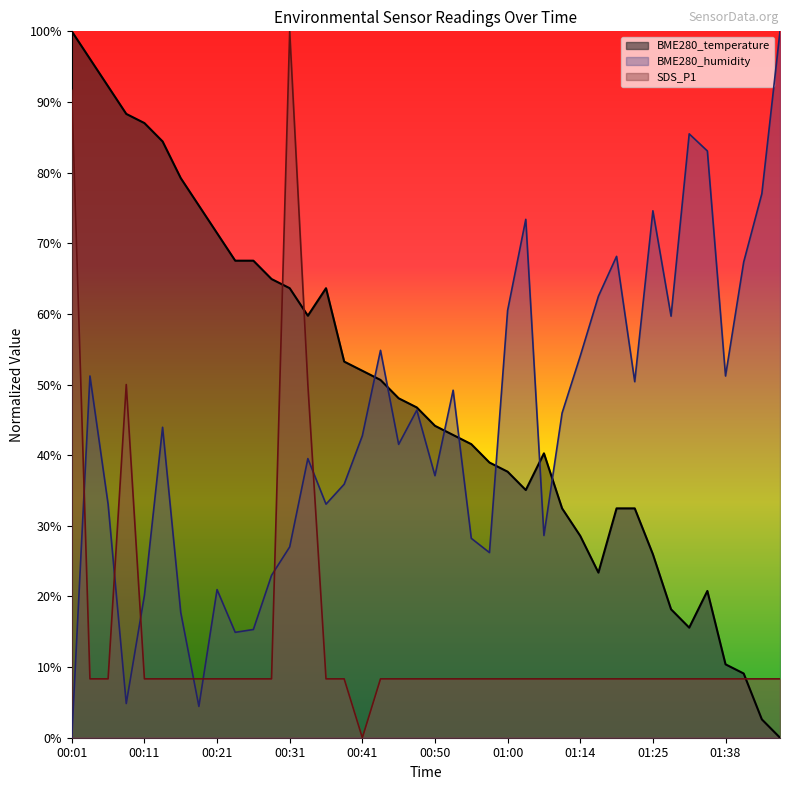

What are all the series names shown in the legend?

BME280_temperature, BME280_humidity, SDS_P1